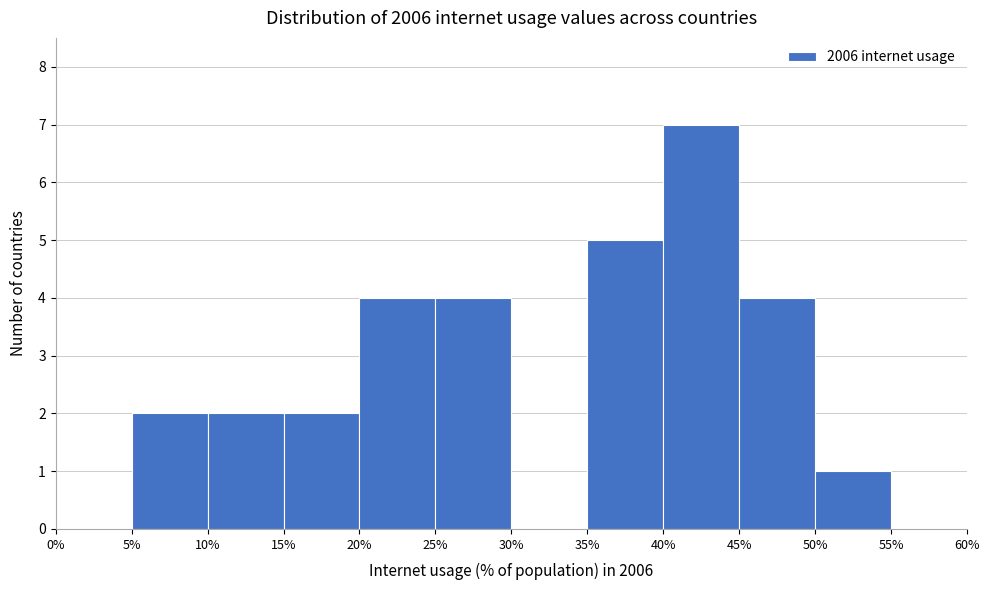

Reading left to right, list every bar in this chart as the range it spans on the x-axis followed by its height. The values are not printed on the chart, so give them approximately, as read against the axis.

0% to 5%: 0
5% to 10%: 2
10% to 15%: 2
15% to 20%: 2
20% to 25%: 4
25% to 30%: 4
30% to 35%: 0
35% to 40%: 5
40% to 45%: 7
45% to 50%: 4
50% to 55%: 1
55% to 60%: 0